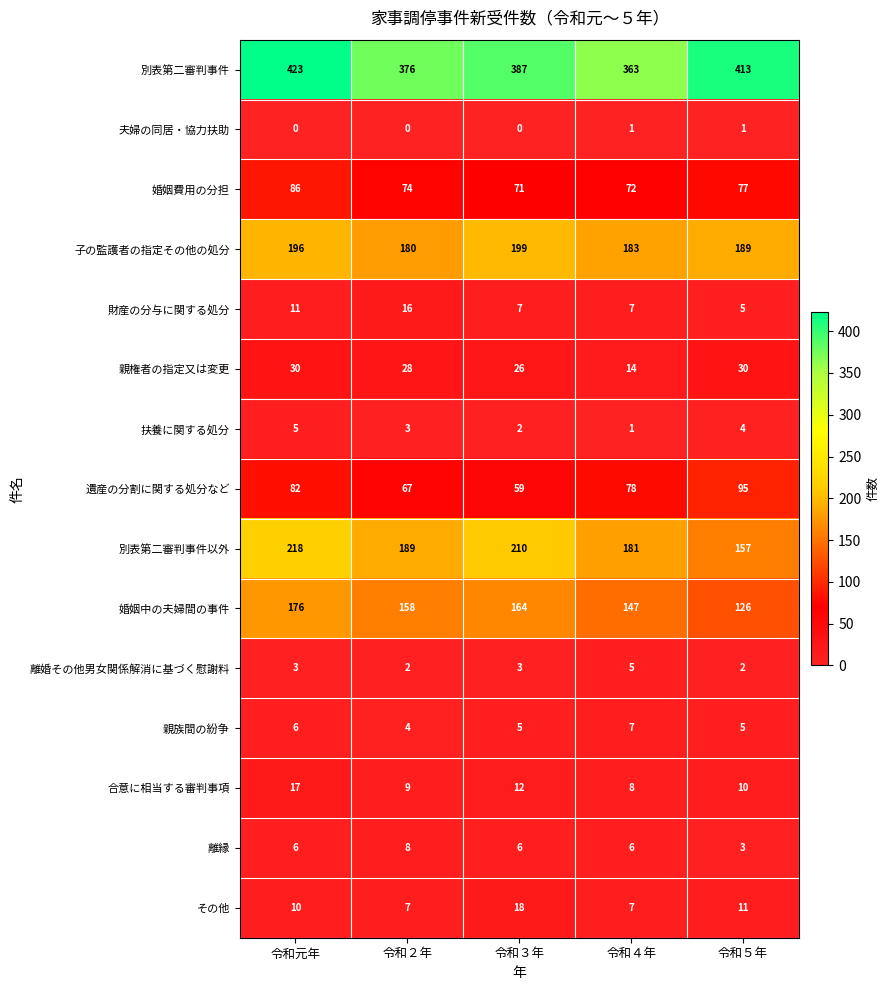

True or false: 財産の分与に関する処分 has a value of 16 at 令和２年.

True